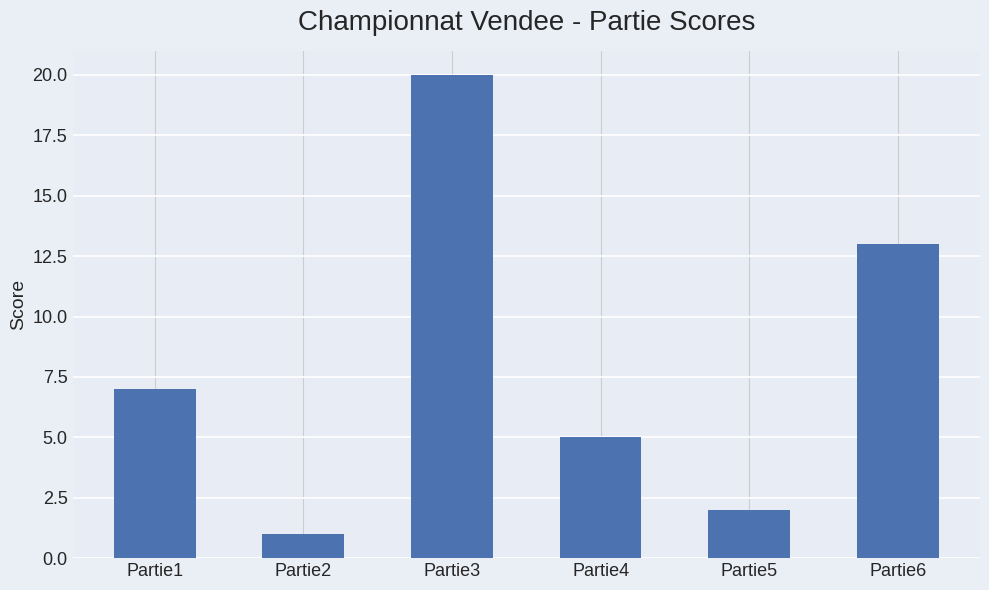

What is the change in value from Partie1 to Partie6?

+6